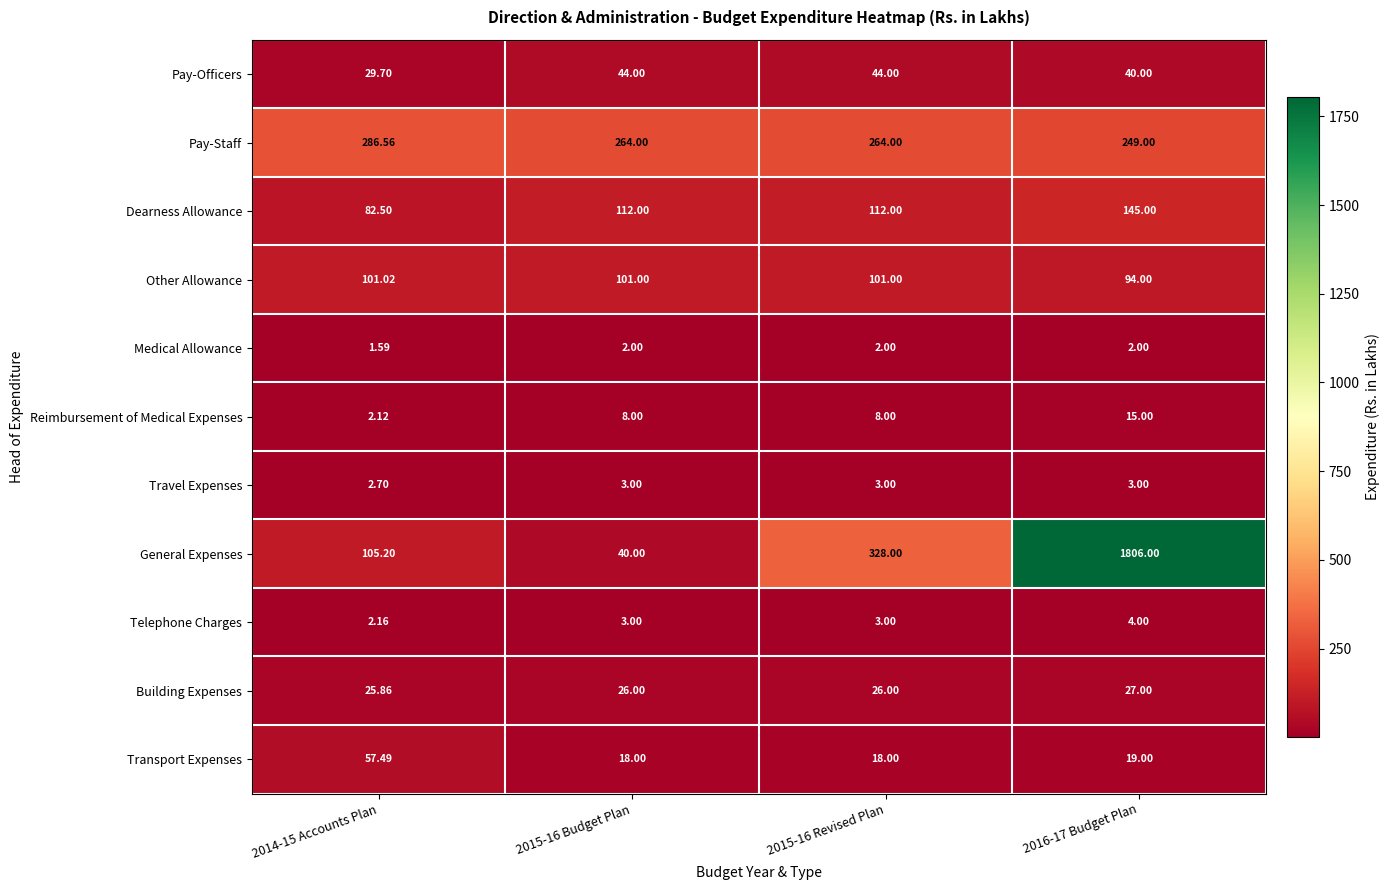

Between 2015-16 Budget Plan and 2016-17 Budget Plan, which series saw the biggest shift?

General Expenses